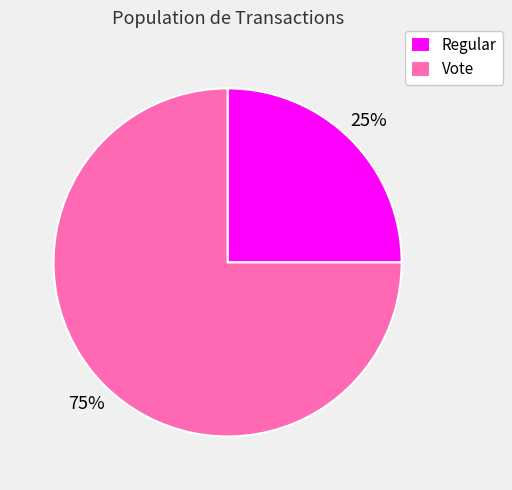

To the nearest percent, what is the average slice percentage?

50%